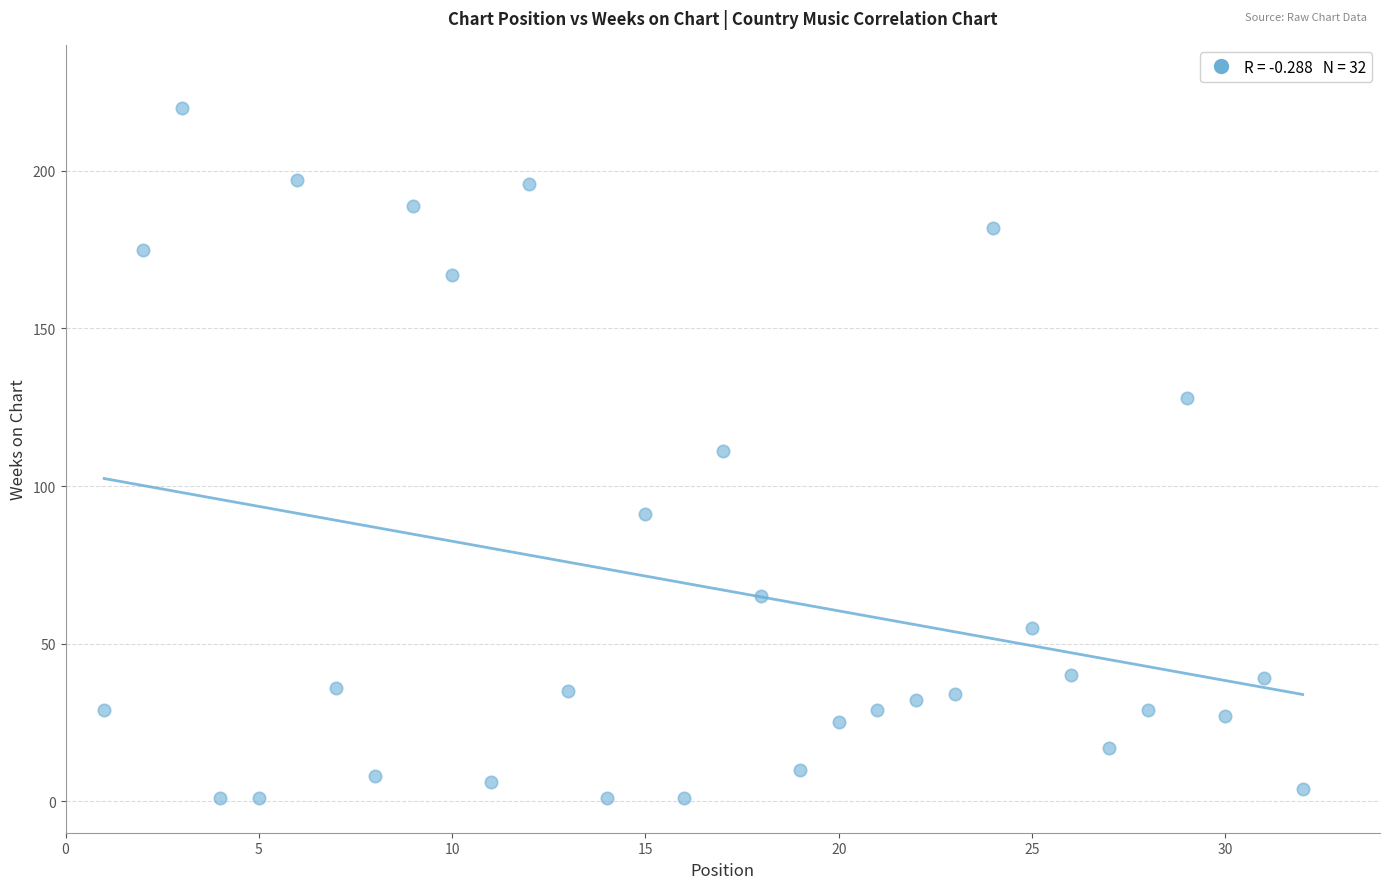

What is the range of X values (max minus min)?

31